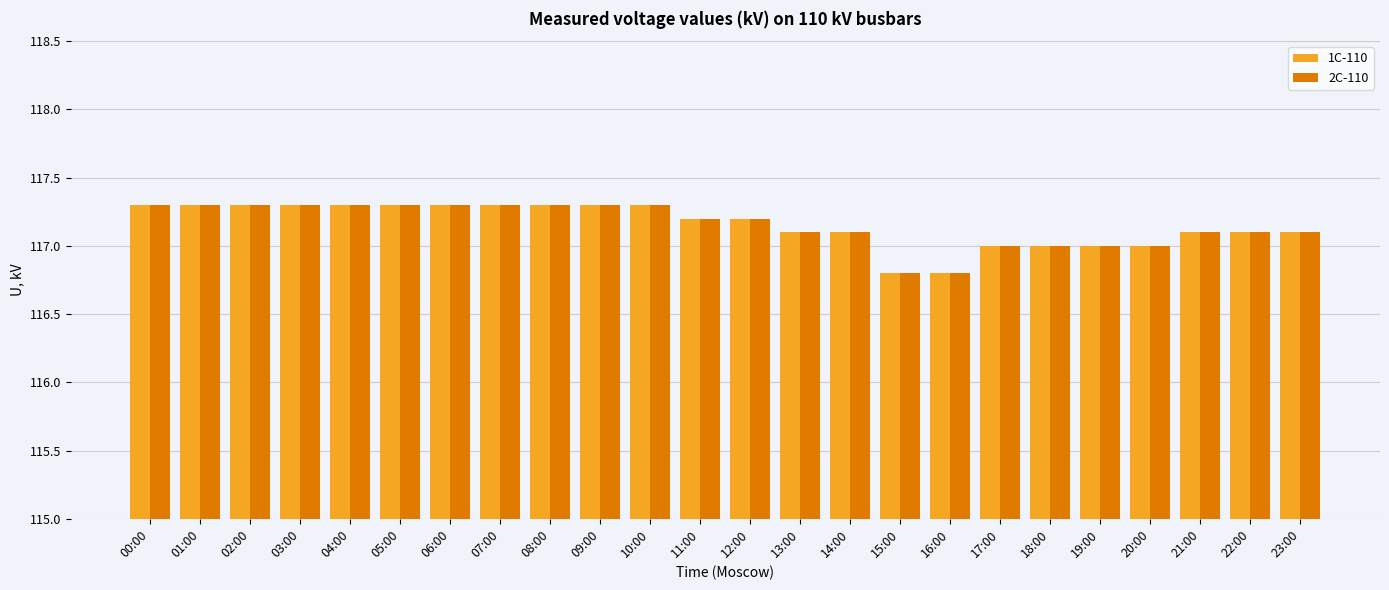

The value of 2С-110 at 13:00 is 71.7. True or false?

False